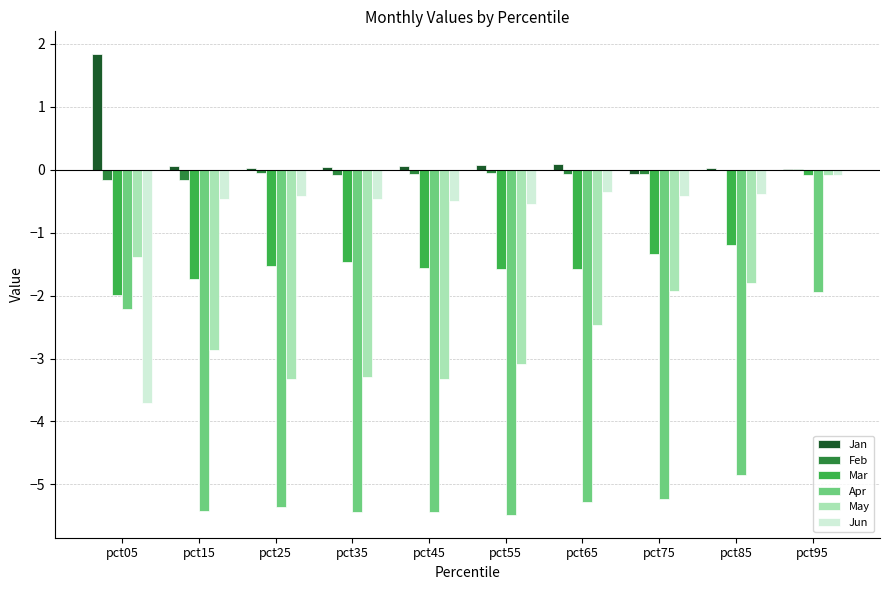

Is it true that Jun equals -3.7 at pct05?

True